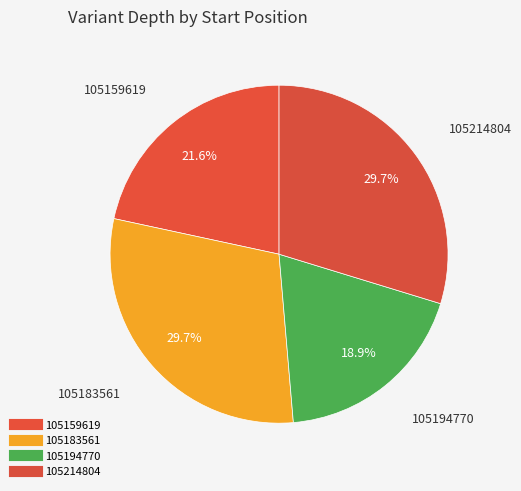

What percentage do 105214804 and 105183561 together represent?

59.5%